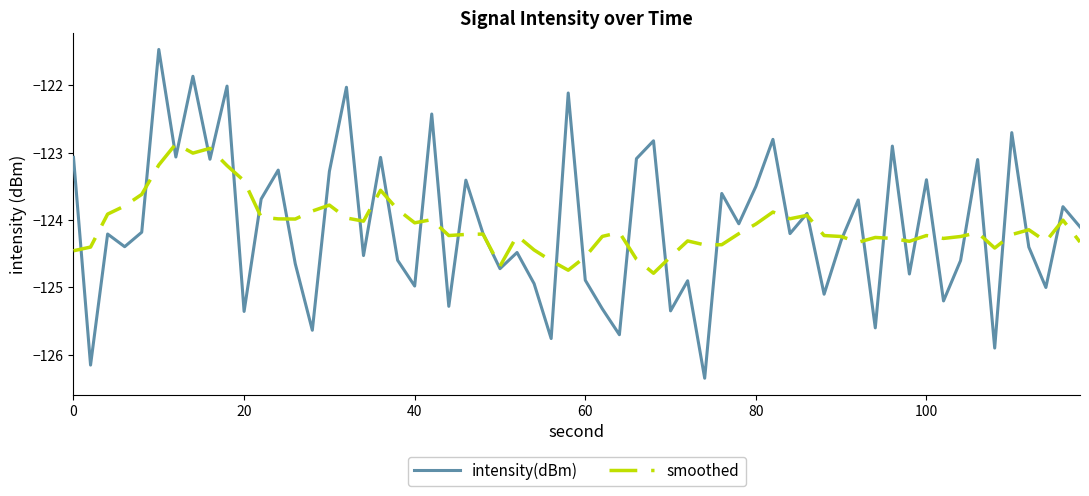

Rank the series by their maximum value, from lowest to highest.

smoothed, intensity(dBm)